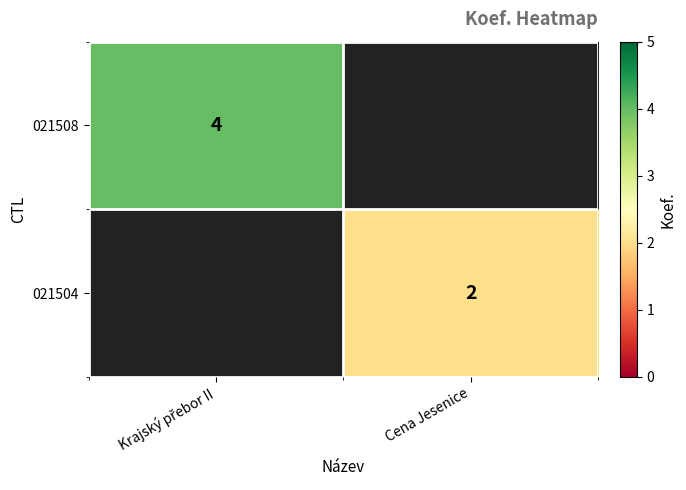

True or false: 021504 has a value of 1 at Cena Jesenice.

False